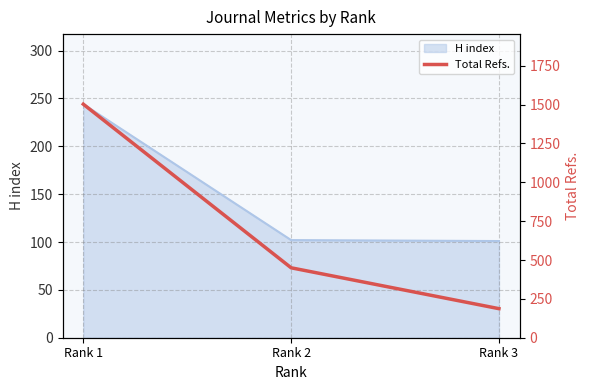

Between Rank 2 and Rank 3, which is larger?

Rank 2